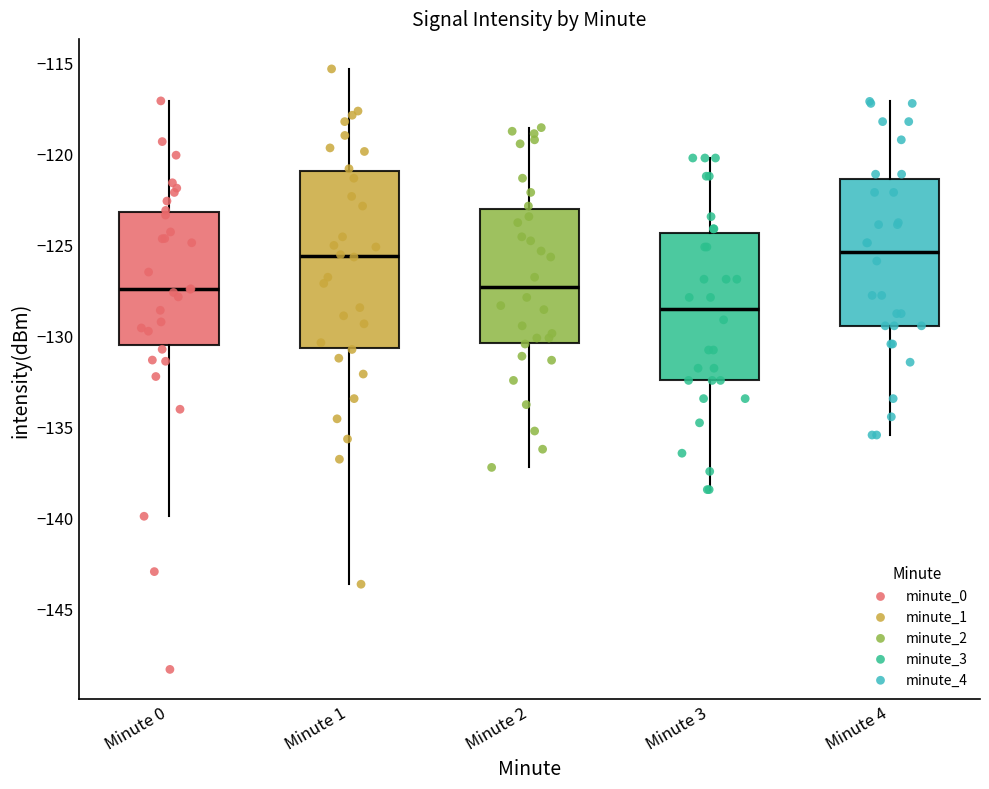

Where does the lower whisker of the box for Minute 3 end on the y-axis? The values are not printed on the chart, so give them approximately, as read against the axis.

-138.5